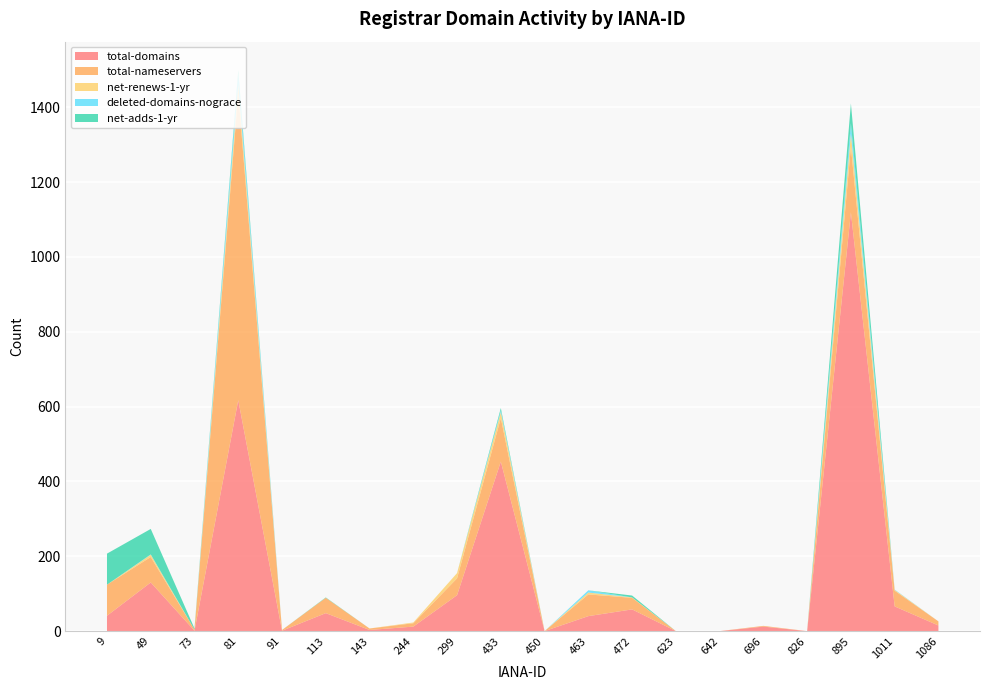

Reading left to right, what are all the values shown in this chart?

total-domains: 41	130	1	617	1	48	3	12	96	453	0	40	58	0	0	12	0	1119	66	15
total-nameservers: 83	68	3	820	2	41	4	9	45	116	0	58	31	0	0	2	0	175	42	11
net-renews-1-yr: 0	6	0	24	0	0	0	2	14	16	0	5	1	0	0	0	0	35	2	0
deleted-domains-nograce: 0	1	0	29	0	0	0	0	0	5	0	6	0	0	0	0	0	28	1	0
net-adds-1-yr: 83	68	3	10	0	1	0	0	0	6	0	0	5	0	0	0	0	53	0	0